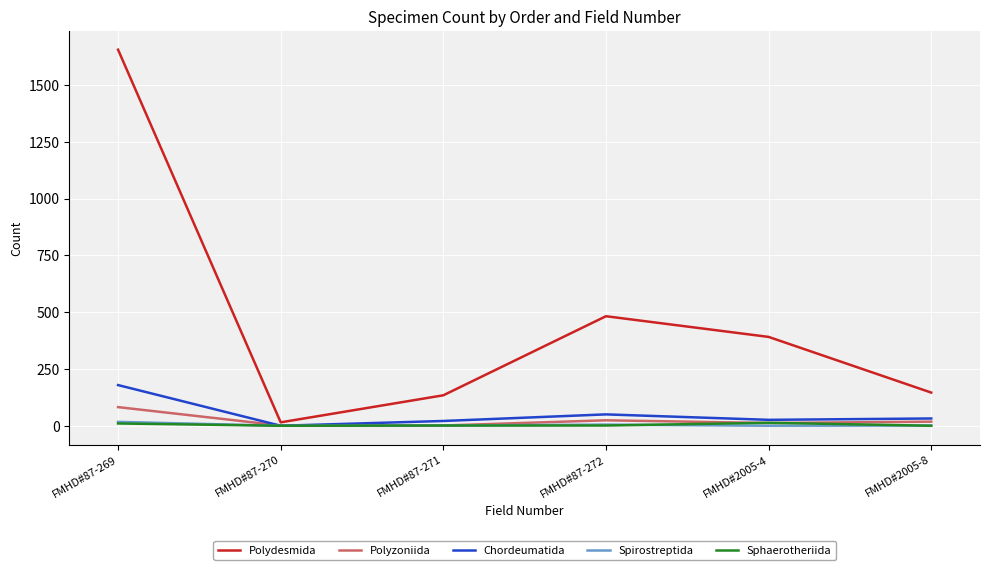

Which category has the highest value across all series?

FMHD#87-269